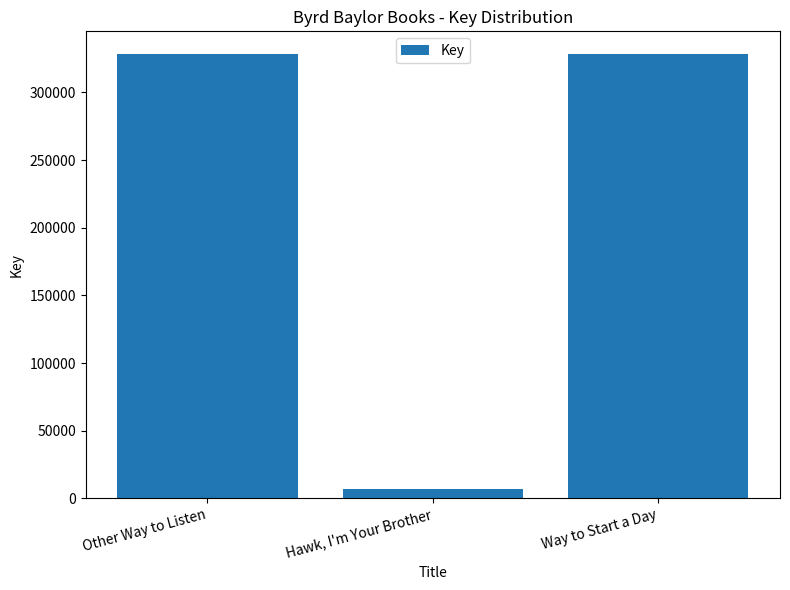

Are the bars horizontal?

No